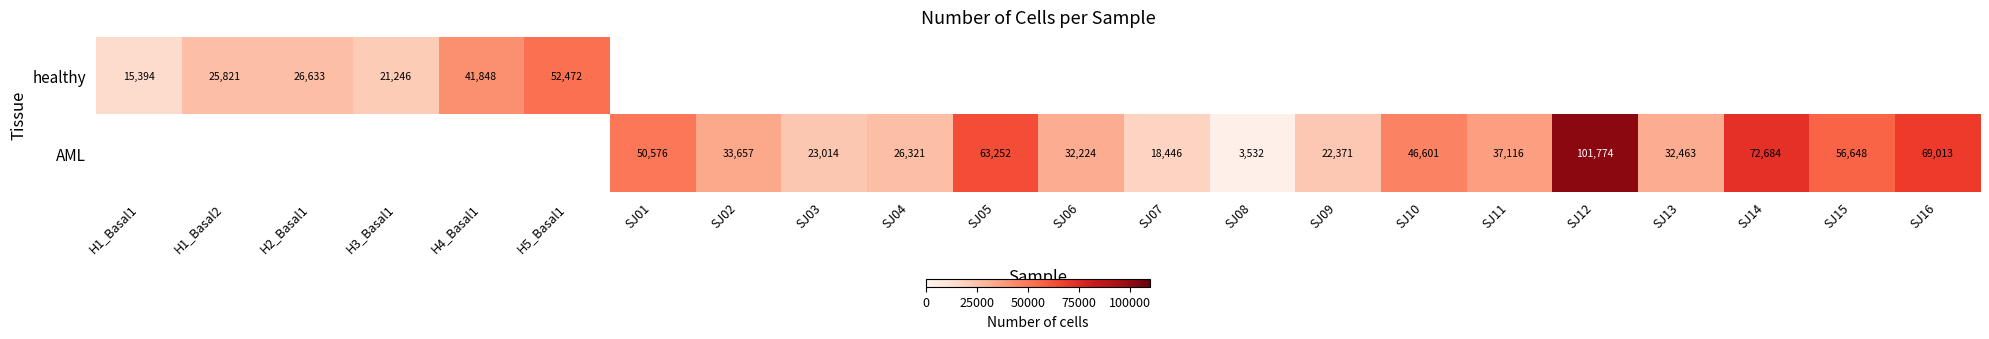

What is the sum of the AML values at SJ08 and SJ01?

54108